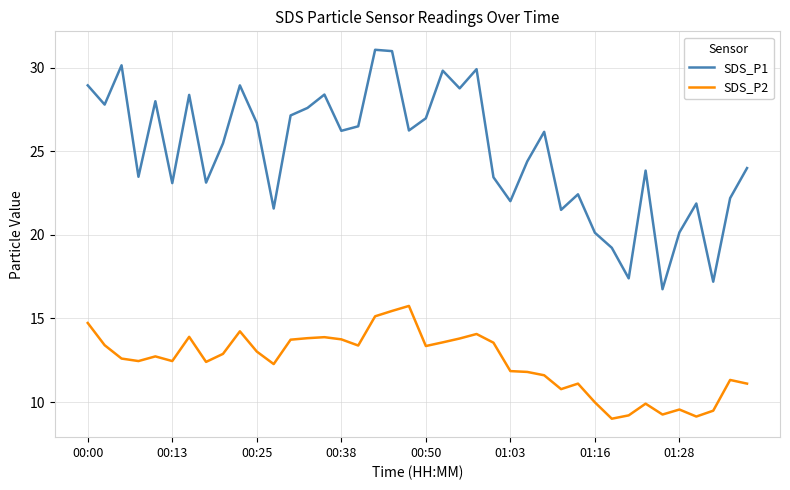

Which series has the widest spread of values?

SDS_P1